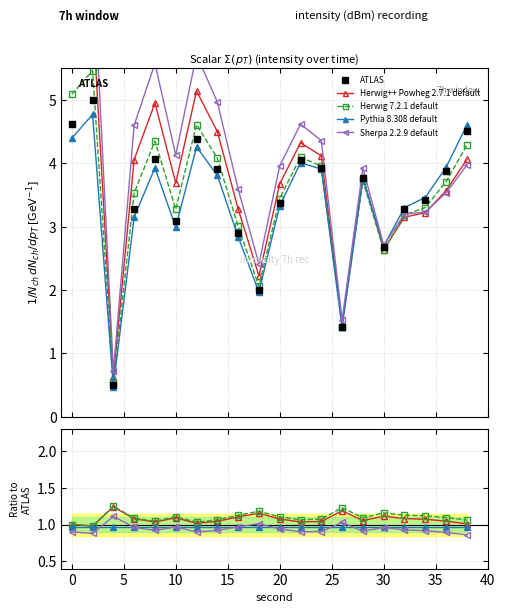

How many data points in ATLAS are less than 3?

5